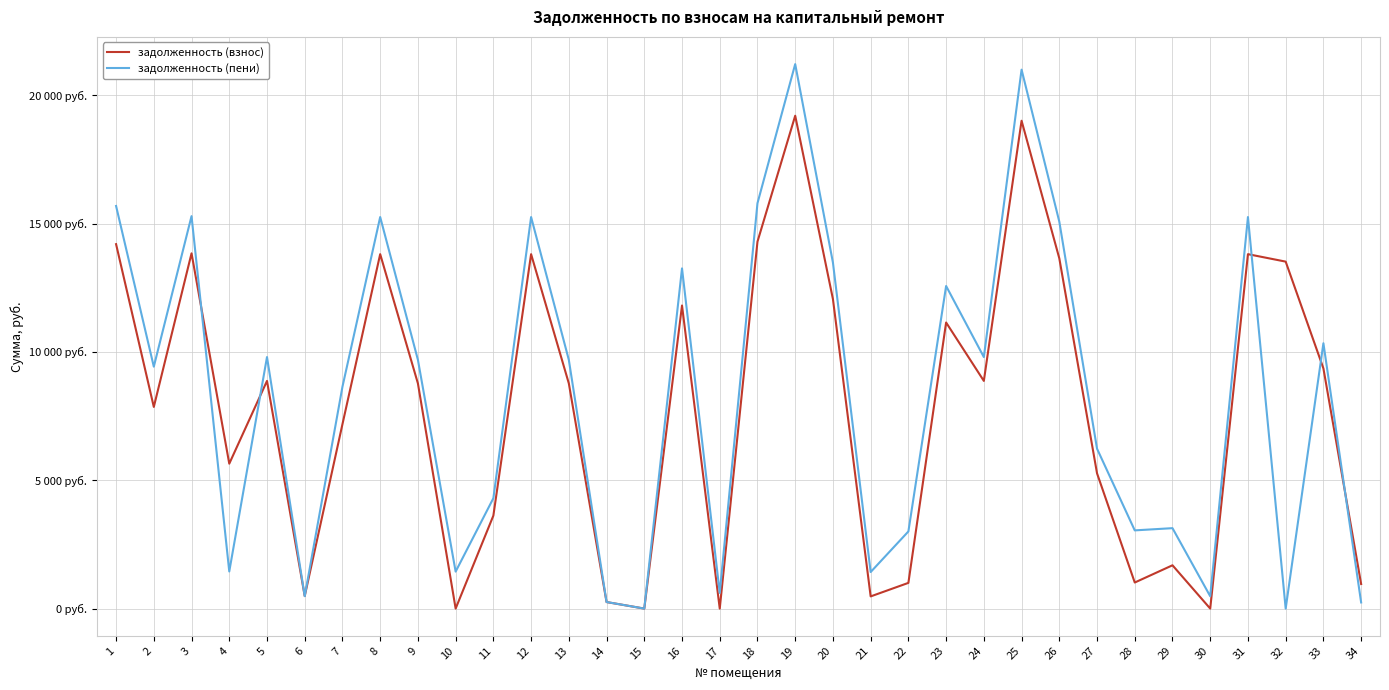

What is the value of the задолженность (пени) point at the 27th from the left?

6228.2